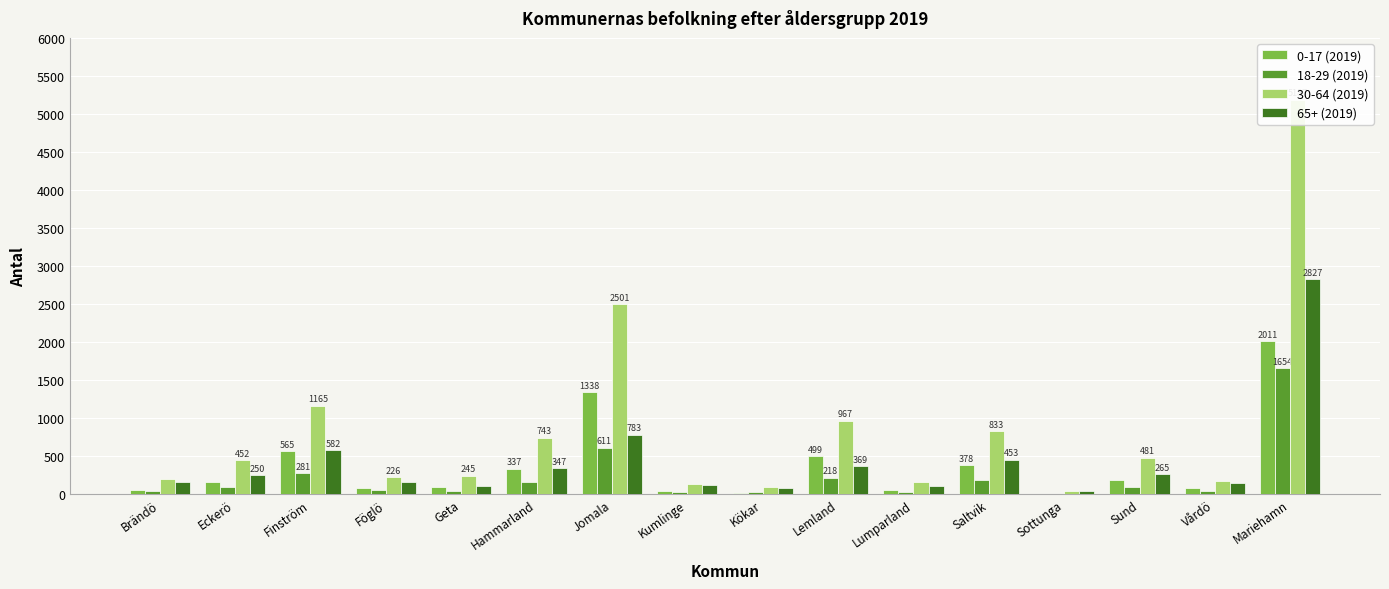

Where does the 30-64 (2019) series first go above 452?

Finström